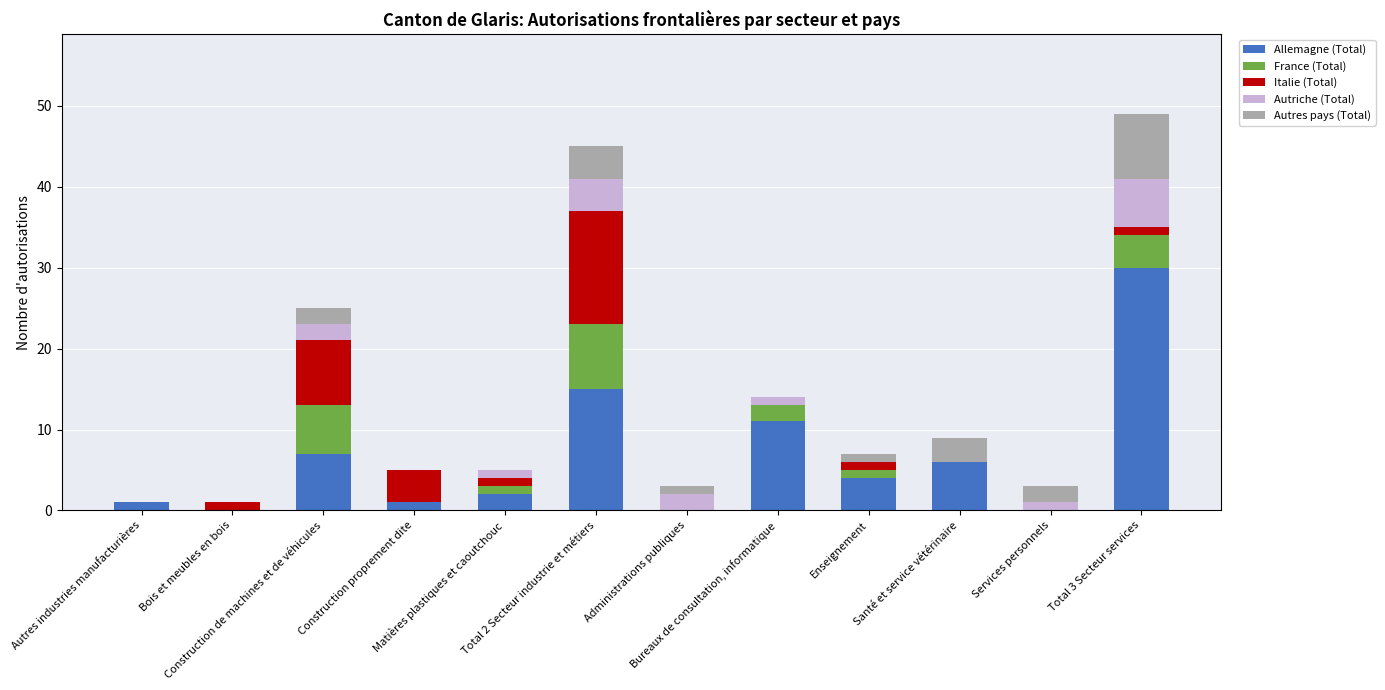

What is the highest value of the Allemagne (Total) series?

30